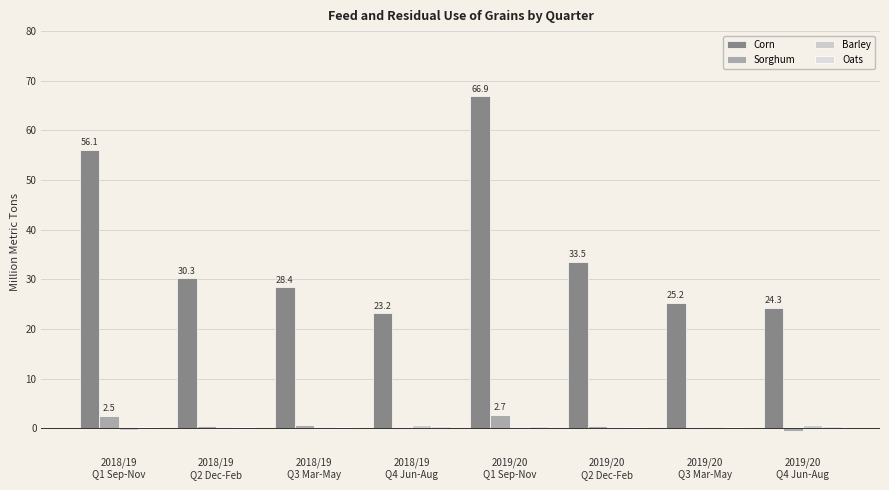

How many groups of bars are there?

8